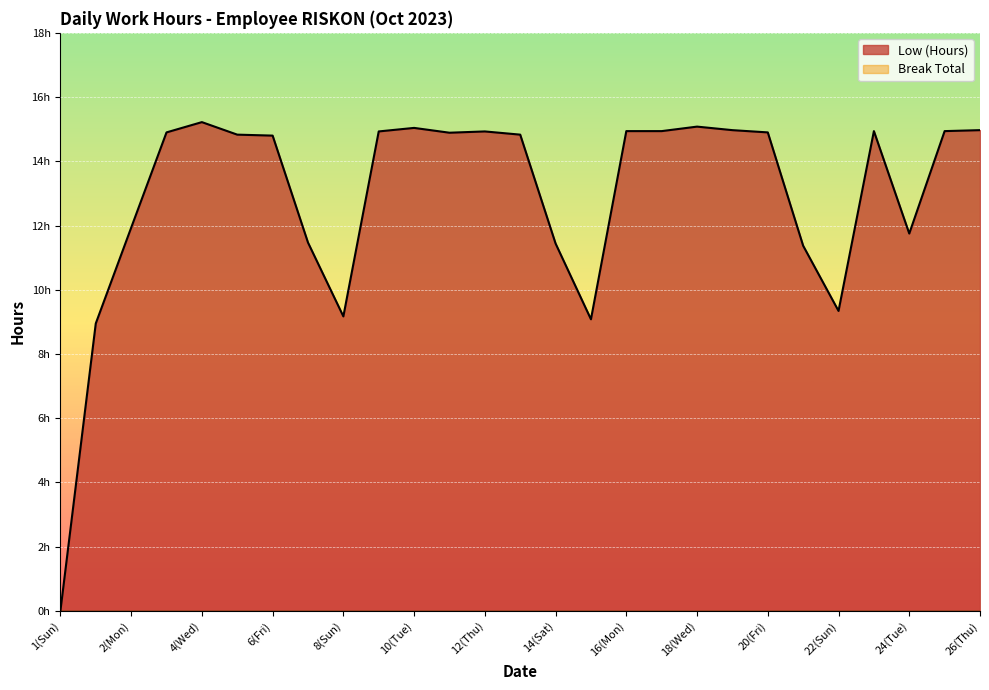

How many values are above zero?

26